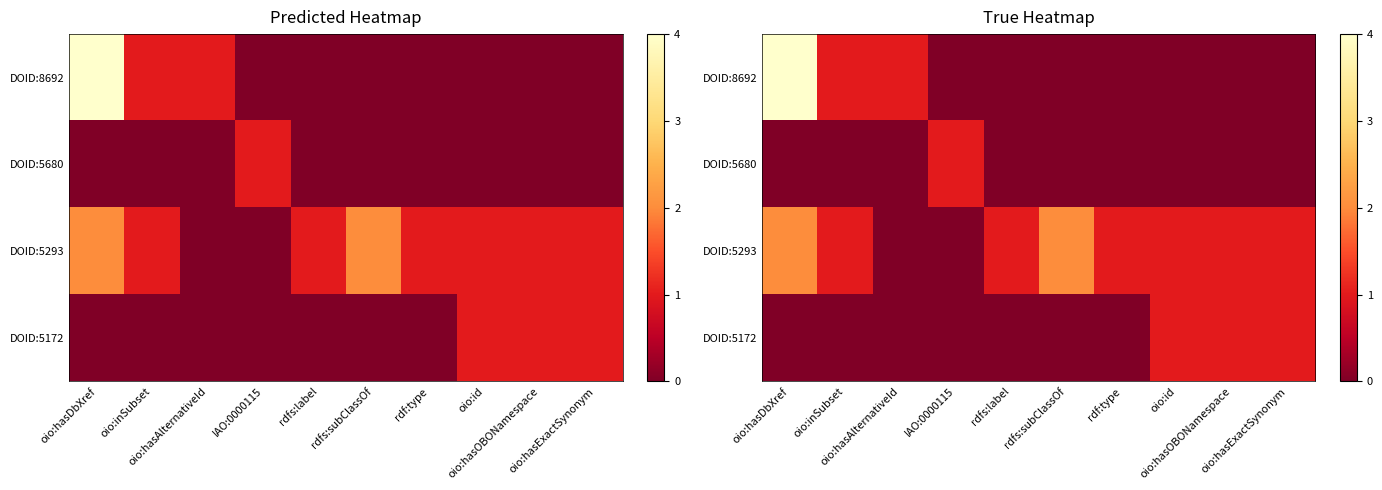

Rank the series at oio:inSubset from lowest to highest value.

DOID:5680, DOID:5172, DOID:8692, DOID:5293